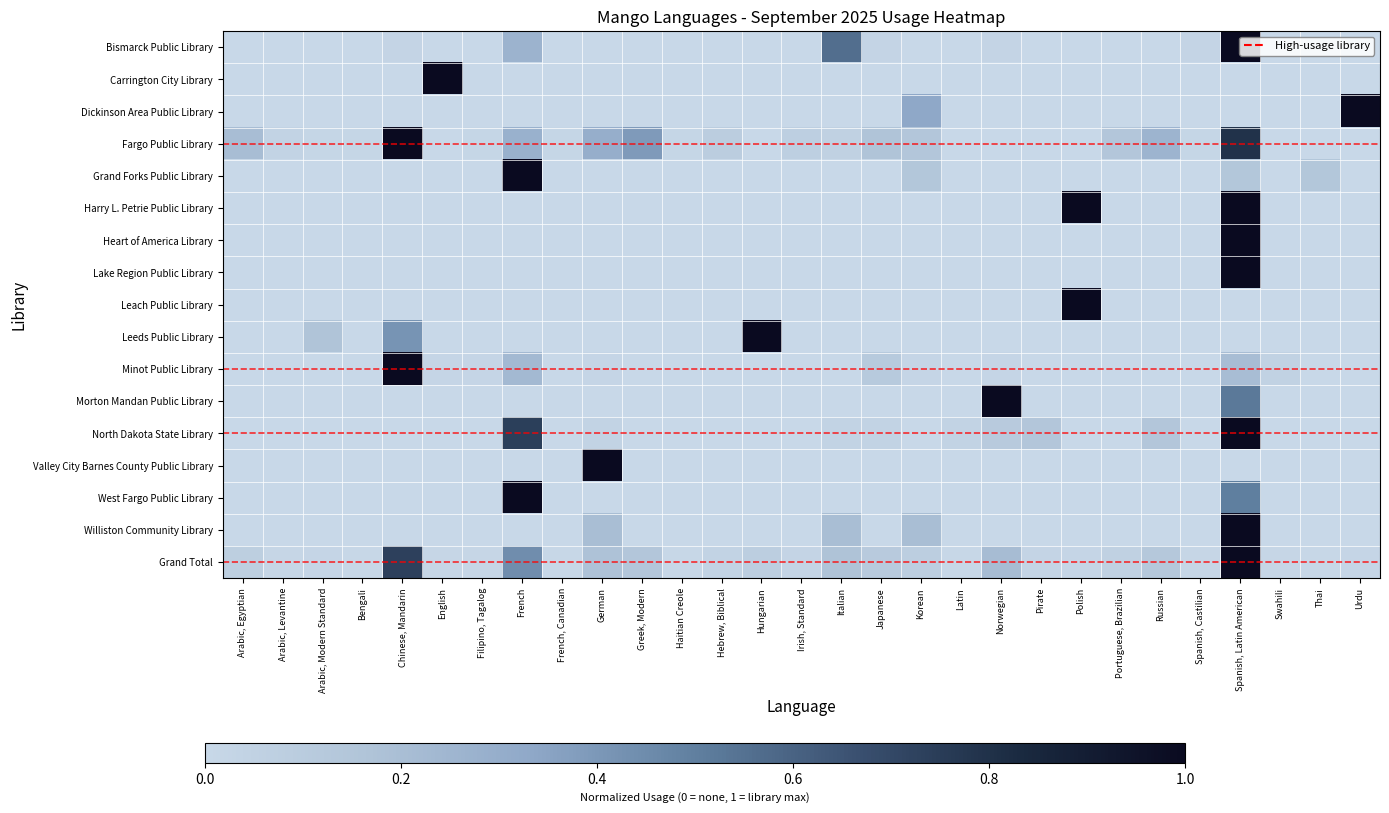

Reading right to left, transcribe all the data shown in this chart.

Bismarck Public Library: Urdu=0.0	Thai=0.0	Swahili=0.0	Spanish, Latin American=1.0	Spanish, Castilian=0.0	Russian=0.0	Portuguese, Brazilian=0.0	Polish=0.0	Pirate=0.0	Norwegian=0.0	Latin=0.0	Korean=0.0	Japanese=0.0	Italian=0.6	Irish, Standard=0.0	Hungarian=0.0	Hebrew, Biblical=0.0	Haitian Creole=0.0	Greek, Modern=0.0	German=0.0	French, Canadian=0.0	French=0.3	Filipino, Tagalog=0.0	English=0.0	Chinese, Mandarin=0.0	Bengali=0.0	Arabic, Modern Standard=0.0	Arabic, Levantine=0.0	Arabic, Egyptian=0.0
Carrington City Library: Urdu=0.0	Thai=0.0	Swahili=0.0	Spanish, Latin American=0.0	Spanish, Castilian=0.0	Russian=0.0	Portuguese, Brazilian=0.0	Polish=0.0	Pirate=0.0	Norwegian=0.0	Latin=0.0	Korean=0.0	Japanese=0.0	Italian=0.0	Irish, Standard=0.0	Hungarian=0.0	Hebrew, Biblical=0.0	Haitian Creole=0.0	Greek, Modern=0.0	German=0.0	French, Canadian=0.0	French=0.0	Filipino, Tagalog=0.0	English=1.0	Chinese, Mandarin=0.0	Bengali=0.0	Arabic, Modern Standard=0.0	Arabic, Levantine=0.0	Arabic, Egyptian=0.0
Dickinson Area Public Library: Urdu=1.0	Thai=0.0	Swahili=0.0	Spanish, Latin American=0.0	Spanish, Castilian=0.0	Russian=0.0	Portuguese, Brazilian=0.0	Polish=0.0	Pirate=0.0	Norwegian=0.0	Latin=0.0	Korean=0.3	Japanese=0.0	Italian=0.0	Irish, Standard=0.0	Hungarian=0.0	Hebrew, Biblical=0.0	Haitian Creole=0.0	Greek, Modern=0.0	German=0.0	French, Canadian=0.0	French=0.0	Filipino, Tagalog=0.0	English=0.0	Chinese, Mandarin=0.0	Bengali=0.0	Arabic, Modern Standard=0.0	Arabic, Levantine=0.0	Arabic, Egyptian=0.0
Fargo Public Library: Urdu=0.0	Thai=0.0	Swahili=0.0	Spanish, Latin American=0.8	Spanish, Castilian=0.0	Russian=0.3	Portuguese, Brazilian=0.1	Polish=0.0	Pirate=0.0	Norwegian=0.0	Latin=0.0	Korean=0.1	Japanese=0.2	Italian=0.1	Irish, Standard=0.1	Hungarian=0.0	Hebrew, Biblical=0.1	Haitian Creole=0.0	Greek, Modern=0.4	German=0.3	French, Canadian=0.0	French=0.3	Filipino, Tagalog=0.0	English=0.0	Chinese, Mandarin=1.0	Bengali=0.0	Arabic, Modern Standard=0.0	Arabic, Levantine=0.0	Arabic, Egyptian=0.2
Grand Forks Public Library: Urdu=0.0	Thai=0.1	Swahili=0.0	Spanish, Latin American=0.1	Spanish, Castilian=0.0	Russian=0.0	Portuguese, Brazilian=0.0	Polish=0.0	Pirate=0.0	Norwegian=0.0	Latin=0.0	Korean=0.1	Japanese=0.0	Italian=0.0	Irish, Standard=0.0	Hungarian=0.0	Hebrew, Biblical=0.0	Haitian Creole=0.0	Greek, Modern=0.0	German=0.0	French, Canadian=0.0	French=1.0	Filipino, Tagalog=0.0	English=0.0	Chinese, Mandarin=0.0	Bengali=0.0	Arabic, Modern Standard=0.0	Arabic, Levantine=0.0	Arabic, Egyptian=0.0
Harry L. Petrie Public Library: Urdu=0.0	Thai=0.0	Swahili=0.0	Spanish, Latin American=1.0	Spanish, Castilian=0.0	Russian=0.0	Portuguese, Brazilian=0.0	Polish=1.0	Pirate=0.0	Norwegian=0.0	Latin=0.0	Korean=0.0	Japanese=0.0	Italian=0.0	Irish, Standard=0.0	Hungarian=0.0	Hebrew, Biblical=0.0	Haitian Creole=0.0	Greek, Modern=0.0	German=0.0	French, Canadian=0.0	French=0.0	Filipino, Tagalog=0.0	English=0.0	Chinese, Mandarin=0.0	Bengali=0.0	Arabic, Modern Standard=0.0	Arabic, Levantine=0.0	Arabic, Egyptian=0.0
Heart of America Library: Urdu=0.0	Thai=0.0	Swahili=0.0	Spanish, Latin American=1.0	Spanish, Castilian=0.0	Russian=0.0	Portuguese, Brazilian=0.0	Polish=0.0	Pirate=0.0	Norwegian=0.0	Latin=0.0	Korean=0.0	Japanese=0.0	Italian=0.0	Irish, Standard=0.0	Hungarian=0.0	Hebrew, Biblical=0.0	Haitian Creole=0.0	Greek, Modern=0.0	German=0.0	French, Canadian=0.0	French=0.0	Filipino, Tagalog=0.0	English=0.0	Chinese, Mandarin=0.0	Bengali=0.0	Arabic, Modern Standard=0.0	Arabic, Levantine=0.0	Arabic, Egyptian=0.0
Lake Region Public Library: Urdu=0.0	Thai=0.0	Swahili=0.0	Spanish, Latin American=1.0	Spanish, Castilian=0.0	Russian=0.0	Portuguese, Brazilian=0.0	Polish=0.0	Pirate=0.0	Norwegian=0.0	Latin=0.0	Korean=0.0	Japanese=0.0	Italian=0.0	Irish, Standard=0.0	Hungarian=0.0	Hebrew, Biblical=0.0	Haitian Creole=0.0	Greek, Modern=0.0	German=0.0	French, Canadian=0.0	French=0.0	Filipino, Tagalog=0.0	English=0.0	Chinese, Mandarin=0.0	Bengali=0.0	Arabic, Modern Standard=0.0	Arabic, Levantine=0.0	Arabic, Egyptian=0.0
Leach Public Library: Urdu=0.0	Thai=0.0	Swahili=0.0	Spanish, Latin American=0.0	Spanish, Castilian=0.0	Russian=0.0	Portuguese, Brazilian=0.0	Polish=1.0	Pirate=0.0	Norwegian=0.0	Latin=0.0	Korean=0.0	Japanese=0.0	Italian=0.0	Irish, Standard=0.0	Hungarian=0.0	Hebrew, Biblical=0.0	Haitian Creole=0.0	Greek, Modern=0.0	German=0.0	French, Canadian=0.0	French=0.0	Filipino, Tagalog=0.0	English=0.0	Chinese, Mandarin=0.0	Bengali=0.0	Arabic, Modern Standard=0.0	Arabic, Levantine=0.0	Arabic, Egyptian=0.0
Leeds Public Library: Urdu=0.0	Thai=0.0	Swahili=0.0	Spanish, Latin American=0.0	Spanish, Castilian=0.0	Russian=0.0	Portuguese, Brazilian=0.0	Polish=0.0	Pirate=0.0	Norwegian=0.0	Latin=0.0	Korean=0.0	Japanese=0.0	Italian=0.0	Irish, Standard=0.0	Hungarian=1.0	Hebrew, Biblical=0.0	Haitian Creole=0.0	Greek, Modern=0.0	German=0.0	French, Canadian=0.0	French=0.0	Filipino, Tagalog=0.0	English=0.0	Chinese, Mandarin=0.4	Bengali=0.0	Arabic, Modern Standard=0.2	Arabic, Levantine=0.0	Arabic, Egyptian=0.0
Minot Public Library: Urdu=0.0	Thai=0.0	Swahili=0.0	Spanish, Latin American=0.2	Spanish, Castilian=0.0	Russian=0.0	Portuguese, Brazilian=0.0	Polish=0.0	Pirate=0.0	Norwegian=0.0	Latin=0.0	Korean=0.0	Japanese=0.1	Italian=0.0	Irish, Standard=0.0	Hungarian=0.0	Hebrew, Biblical=0.0	Haitian Creole=0.0	Greek, Modern=0.0	German=0.0	French, Canadian=0.0	French=0.2	Filipino, Tagalog=0.0	English=0.0	Chinese, Mandarin=1.0	Bengali=0.0	Arabic, Modern Standard=0.0	Arabic, Levantine=0.0	Arabic, Egyptian=0.0
Morton Mandan Public Library: Urdu=0.0	Thai=0.0	Swahili=0.0	Spanish, Latin American=0.5	Spanish, Castilian=0.0	Russian=0.0	Portuguese, Brazilian=0.0	Polish=0.0	Pirate=0.0	Norwegian=1.0	Latin=0.0	Korean=0.0	Japanese=0.0	Italian=0.0	Irish, Standard=0.0	Hungarian=0.0	Hebrew, Biblical=0.0	Haitian Creole=0.0	Greek, Modern=0.0	German=0.0	French, Canadian=0.0	French=0.0	Filipino, Tagalog=0.0	English=0.0	Chinese, Mandarin=0.0	Bengali=0.0	Arabic, Modern Standard=0.0	Arabic, Levantine=0.0	Arabic, Egyptian=0.0
North Dakota State Library: Urdu=0.0	Thai=0.0	Swahili=0.0	Spanish, Latin American=1.0	Spanish, Castilian=0.0	Russian=0.1	Portuguese, Brazilian=0.0	Polish=0.0	Pirate=0.1	Norwegian=0.1	Latin=0.0	Korean=0.0	Japanese=0.0	Italian=0.0	Irish, Standard=0.0	Hungarian=0.0	Hebrew, Biblical=0.0	Haitian Creole=0.0	Greek, Modern=0.0	German=0.0	French, Canadian=0.0	French=0.7	Filipino, Tagalog=0.0	English=0.0	Chinese, Mandarin=0.0	Bengali=0.0	Arabic, Modern Standard=0.0	Arabic, Levantine=0.0	Arabic, Egyptian=0.0
Valley City Barnes County Public Library: Urdu=0.0	Thai=0.0	Swahili=0.0	Spanish, Latin American=0.0	Spanish, Castilian=0.0	Russian=0.0	Portuguese, Brazilian=0.0	Polish=0.0	Pirate=0.0	Norwegian=0.0	Latin=0.0	Korean=0.0	Japanese=0.0	Italian=0.0	Irish, Standard=0.0	Hungarian=0.0	Hebrew, Biblical=0.0	Haitian Creole=0.0	Greek, Modern=0.0	German=1.0	French, Canadian=0.0	French=0.0	Filipino, Tagalog=0.0	English=0.0	Chinese, Mandarin=0.0	Bengali=0.0	Arabic, Modern Standard=0.0	Arabic, Levantine=0.0	Arabic, Egyptian=0.0
West Fargo Public Library: Urdu=0.0	Thai=0.0	Swahili=0.0	Spanish, Latin American=0.5	Spanish, Castilian=0.0	Russian=0.0	Portuguese, Brazilian=0.0	Polish=0.0	Pirate=0.0	Norwegian=0.0	Latin=0.0	Korean=0.0	Japanese=0.0	Italian=0.0	Irish, Standard=0.0	Hungarian=0.0	Hebrew, Biblical=0.0	Haitian Creole=0.0	Greek, Modern=0.0	German=0.0	French, Canadian=0.0	French=1.0	Filipino, Tagalog=0.0	English=0.0	Chinese, Mandarin=0.0	Bengali=0.0	Arabic, Modern Standard=0.0	Arabic, Levantine=0.0	Arabic, Egyptian=0.0
Williston Community Library: Urdu=0.0	Thai=0.0	Swahili=0.0	Spanish, Latin American=1.0	Spanish, Castilian=0.0	Russian=0.0	Portuguese, Brazilian=0.0	Polish=0.0	Pirate=0.0	Norwegian=0.0	Latin=0.0	Korean=0.2	Japanese=0.0	Italian=0.2	Irish, Standard=0.0	Hungarian=0.0	Hebrew, Biblical=0.0	Haitian Creole=0.0	Greek, Modern=0.0	German=0.2	French, Canadian=0.0	French=0.0	Filipino, Tagalog=0.0	English=0.0	Chinese, Mandarin=0.0	Bengali=0.0	Arabic, Modern Standard=0.0	Arabic, Levantine=0.0	Arabic, Egyptian=0.0
Grand Total: Urdu=0.0	Thai=0.0	Swahili=0.0	Spanish, Latin American=1.0	Spanish, Castilian=0.0	Russian=0.1	Portuguese, Brazilian=0.1	Polish=0.0	Pirate=0.0	Norwegian=0.2	Latin=0.0	Korean=0.1	Japanese=0.1	Italian=0.2	Irish, Standard=0.0	Hungarian=0.1	Hebrew, Biblical=0.0	Haitian Creole=0.0	Greek, Modern=0.1	German=0.2	French, Canadian=0.0	French=0.4	Filipino, Tagalog=0.0	English=0.0	Chinese, Mandarin=0.7	Bengali=0.0	Arabic, Modern Standard=0.0	Arabic, Levantine=0.0	Arabic, Egyptian=0.1